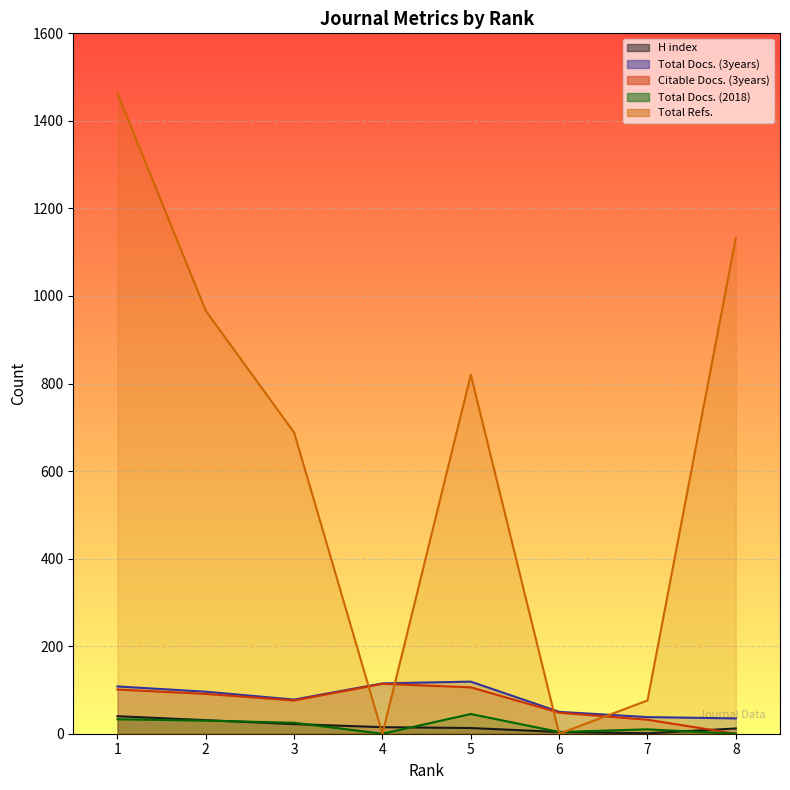

What is the total value across all series at 6?

106